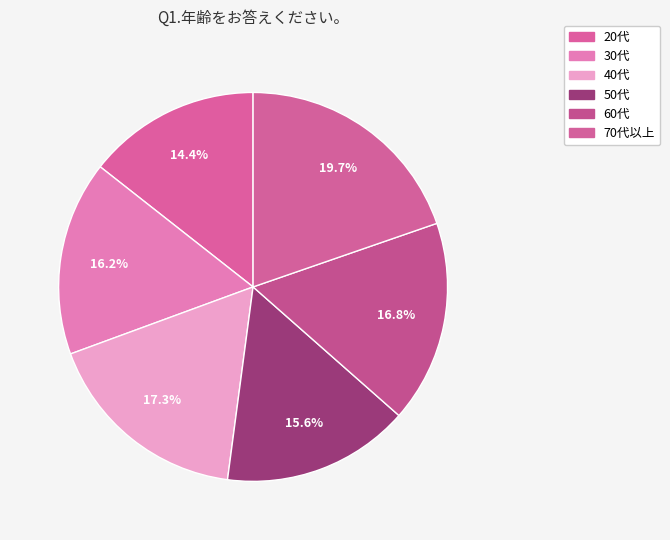

To the nearest percent, what is the average slice percentage?

17%